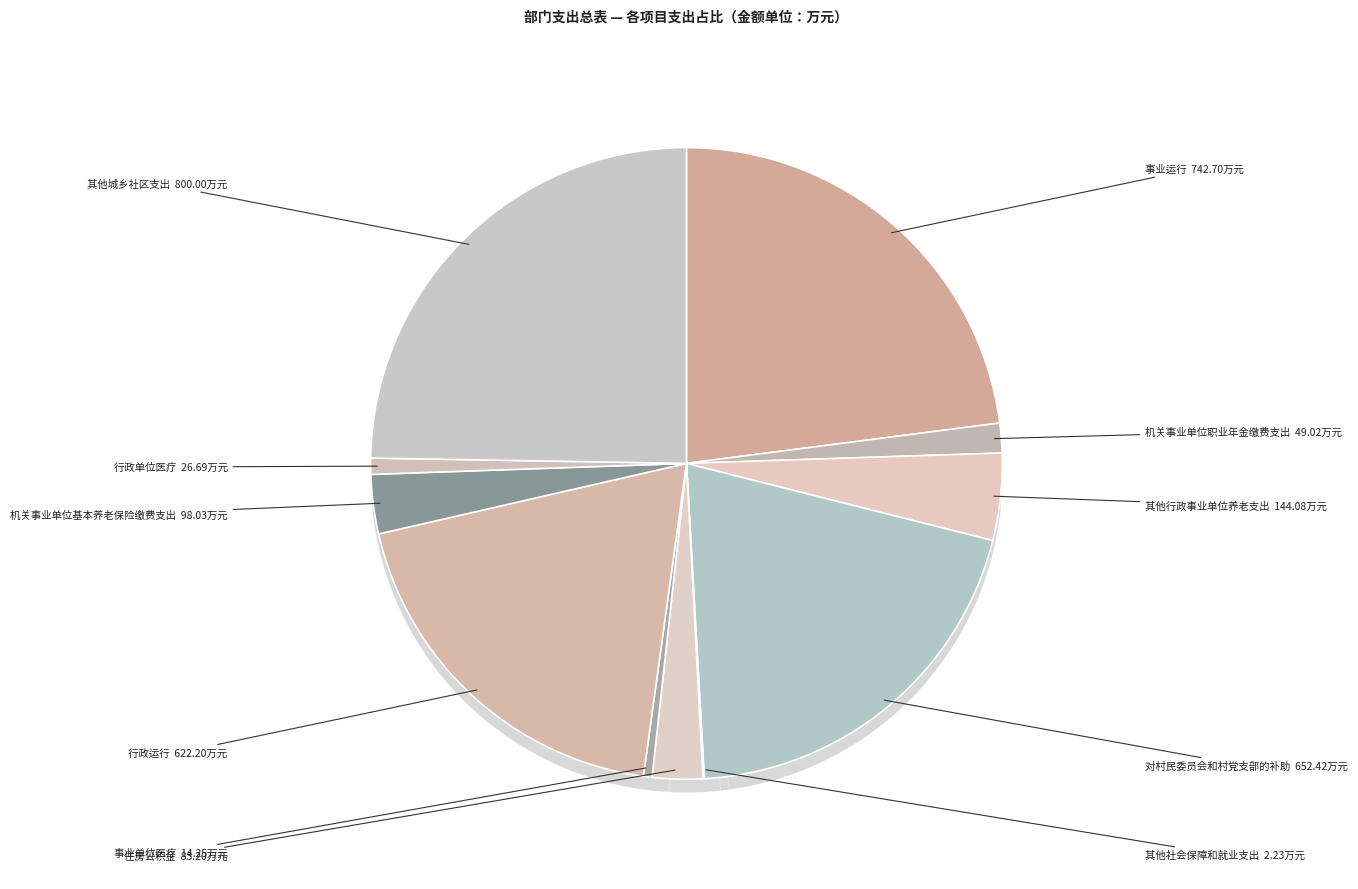

True or false: 其他城乡社区支出 accounts for 33% of the total.

False